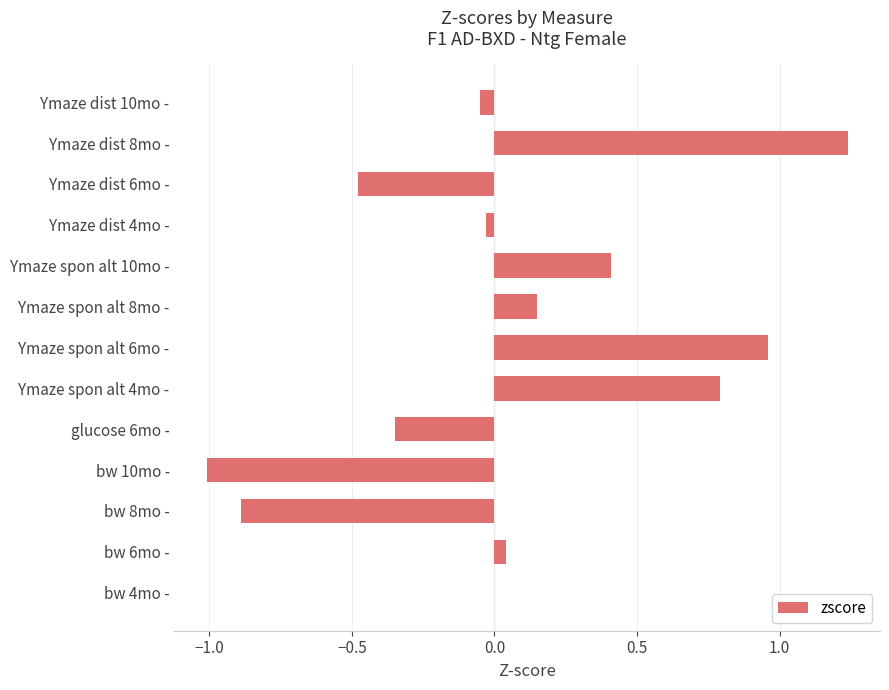

True or false: the data shows 1.1 at Ymaze spon alt 4mo -.

False